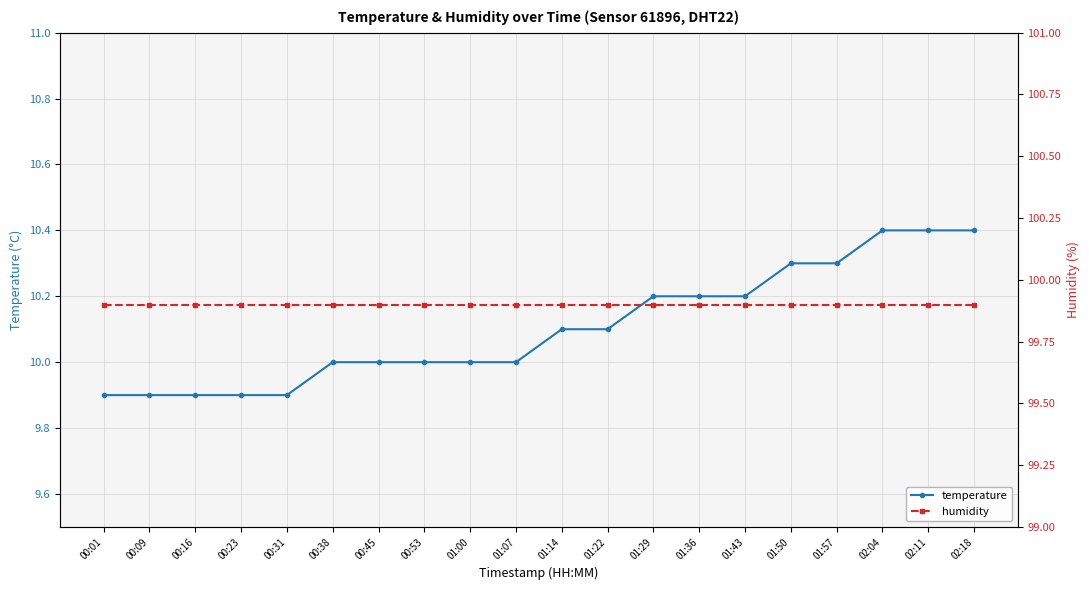

How many lines are shown in the chart?

2